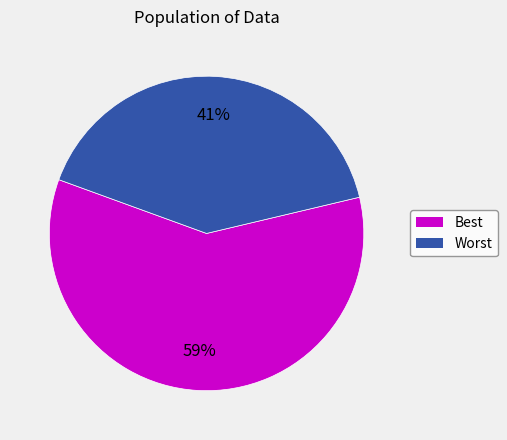

Do Worst and Best together represent more than half of the pie?

Yes